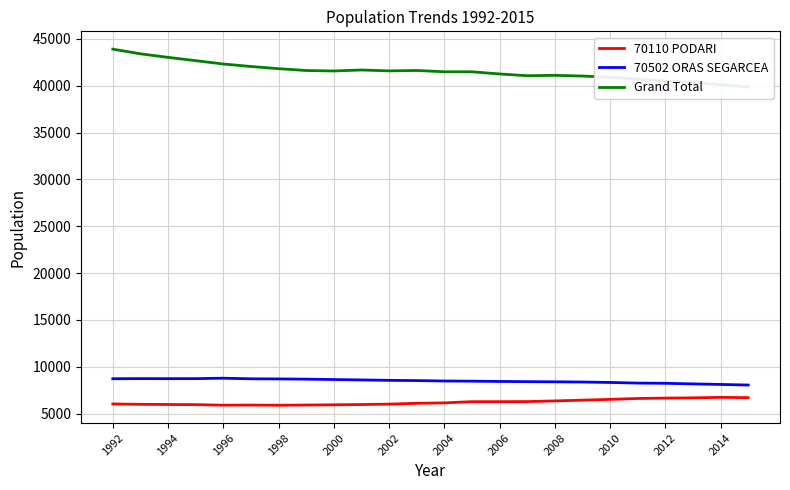

Reading left to right, transcribe all the data shown in this chart.

70110 PODARI: 6030	5991	5973	5957	5902	5912	5892	5916	5941	5970	6012	6101	6147	6274	6275	6285	6356	6435	6520	6615	6656	6682	6737	6702
70502 ORAS SEGARCEA: 8724	8736	8731	8735	8780	8717	8702	8678	8637	8596	8552	8527	8481	8464	8433	8412	8394	8372	8326	8260	8236	8173	8113	8050
Grand Total: 43911	43412	43031	42680	42322	42057	41825	41629	41580	41685	41590	41632	41496	41492	41261	41073	41114	41039	40904	40725	40485	40338	40123	39862